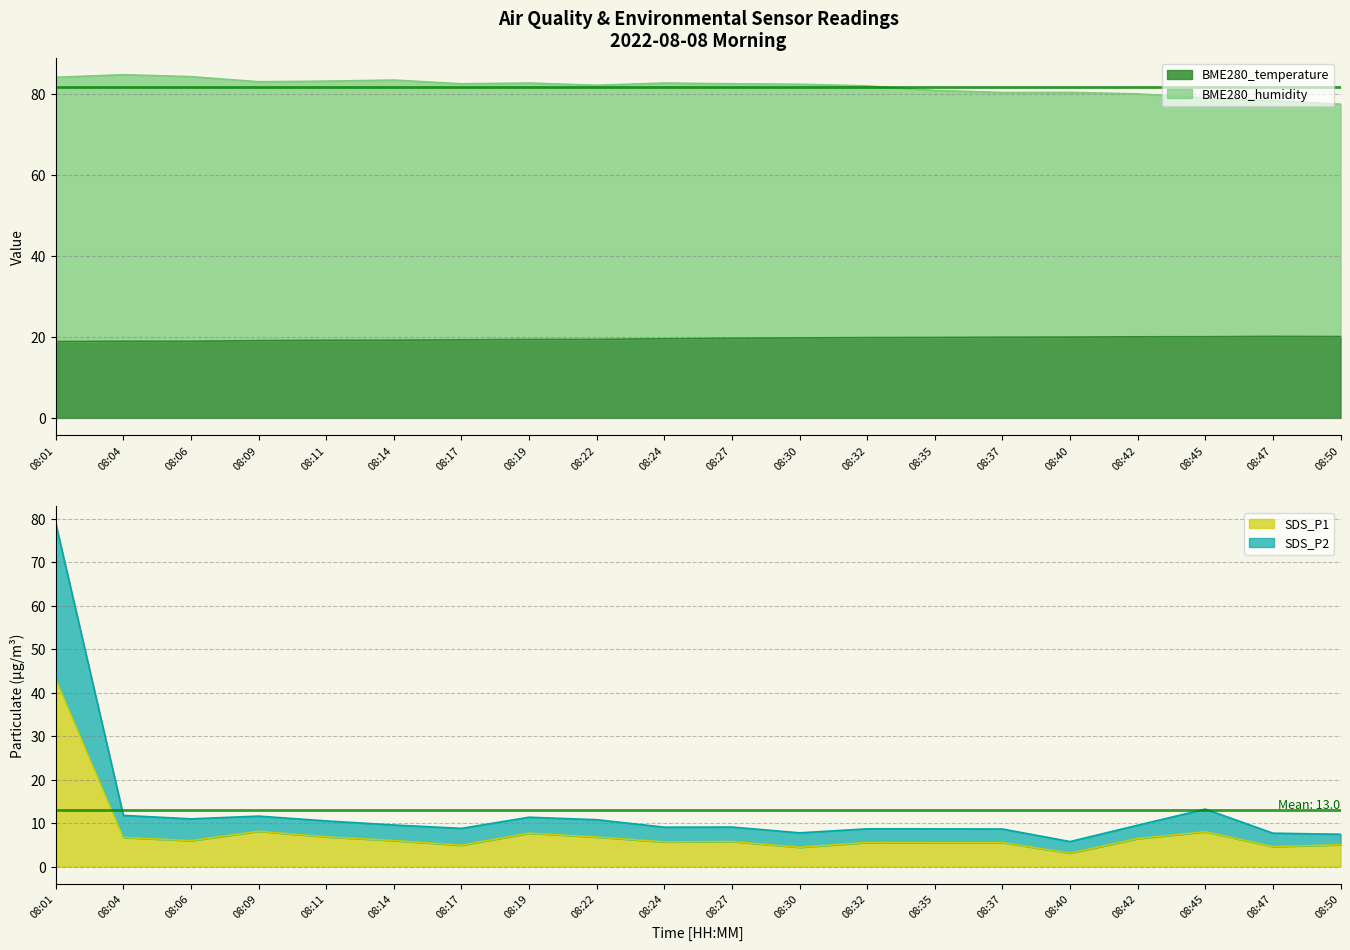

Reading left to right, list all the values displayed in this chart.

BME280_temperature: 18.9	18.9	18.9	19.1	19.2	19.2	19.3	19.4	19.4	19.5	19.7	19.8	19.8	19.9	19.9	19.9	20.0	20.1	20.1	20.1
BME280_humidity: 84.1	84.8	84.3	83.0	83.2	83.4	82.5	82.7	82.2	82.7	82.5	82.4	82.0	80.9	80.4	80.4	80.0	79.1	78.3	77.5
SDS_P1: 43.2	6.7	6.0	8.1	6.8	6.0	4.9	7.7	6.8	5.7	5.8	4.5	5.5	5.5	5.5	3.1	6.5	8.0	4.6	5.0
SDS_P2: 79.0	11.8	11.0	11.6	10.5	9.6	8.8	11.4	10.8	9.1	9.1	7.8	8.7	8.7	8.7	5.8	9.5	13.2	7.7	7.4